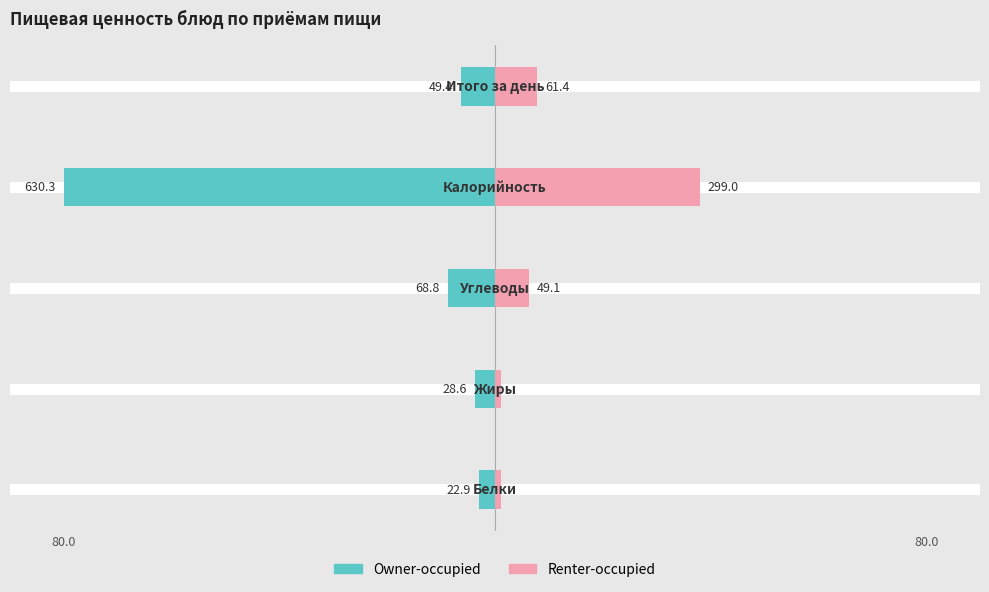

Reading left to right, extract all data points from this chart.

Owner-occupied: -2.9	-3.6	-8.7	-80.0	-6.3
Renter-occupied: 1.1	1.2	6.2	38.0	7.8